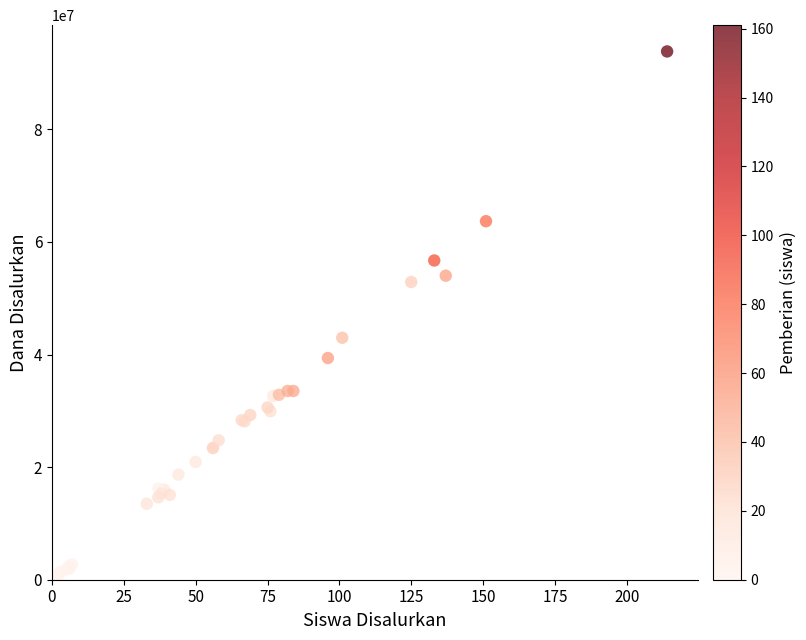

What Y value in the scatter plot is closest to 47137500?

42975000